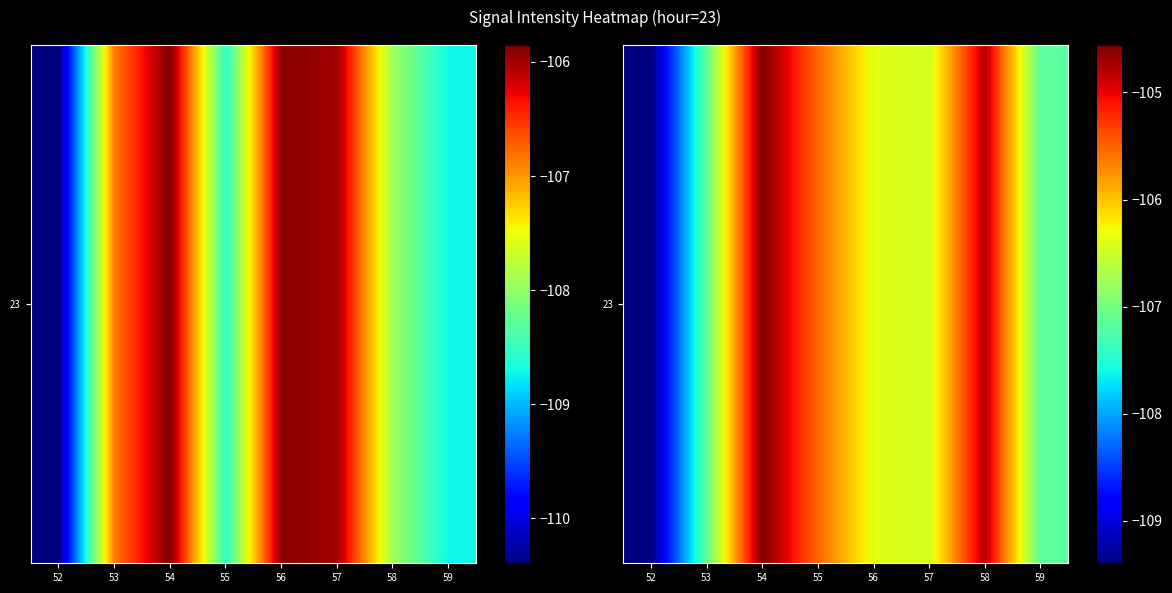

What is the sum of all values?

-851.4